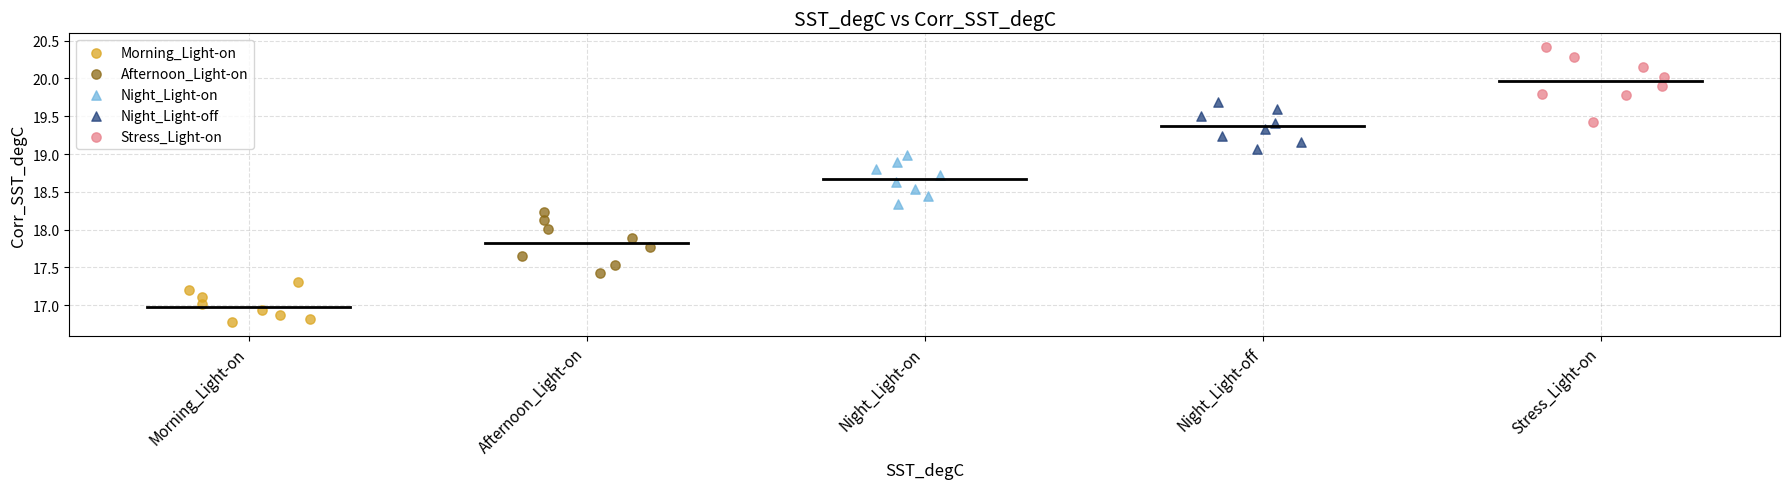

Which series reaches the maximum Y coordinate?

Stress_Light-on